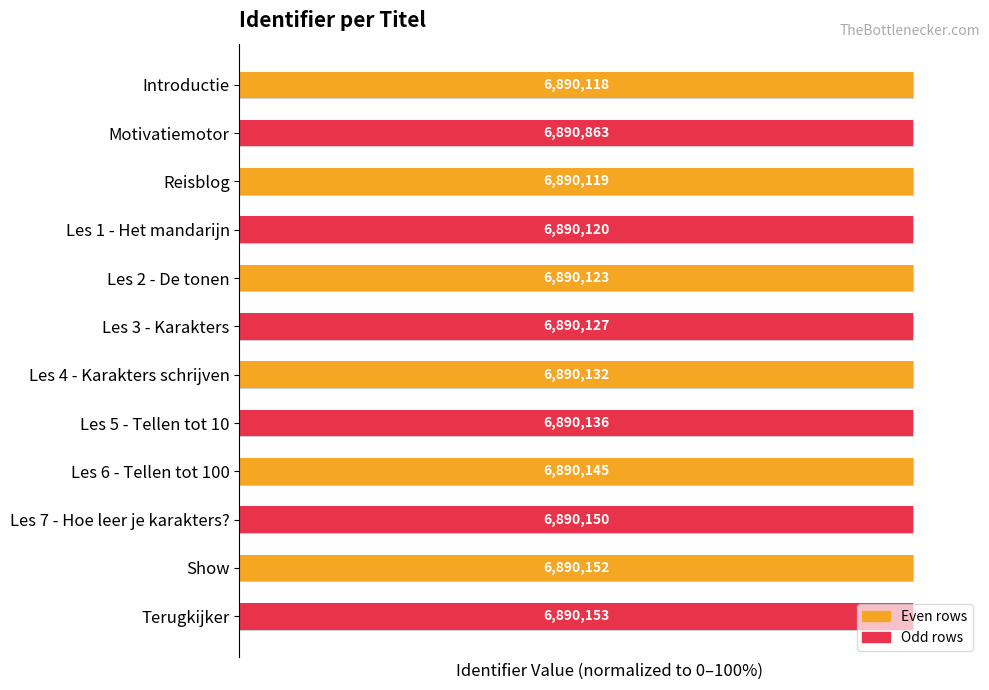

What is the sum of all values?

1199.9